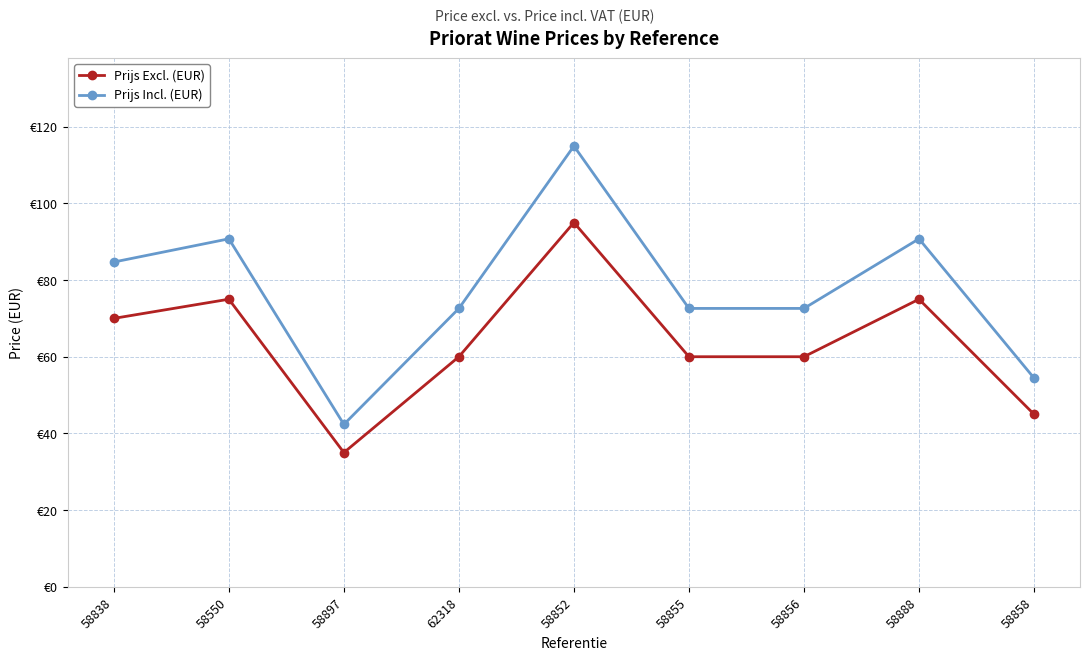

At how many categories does at least one series exceed 67?

7